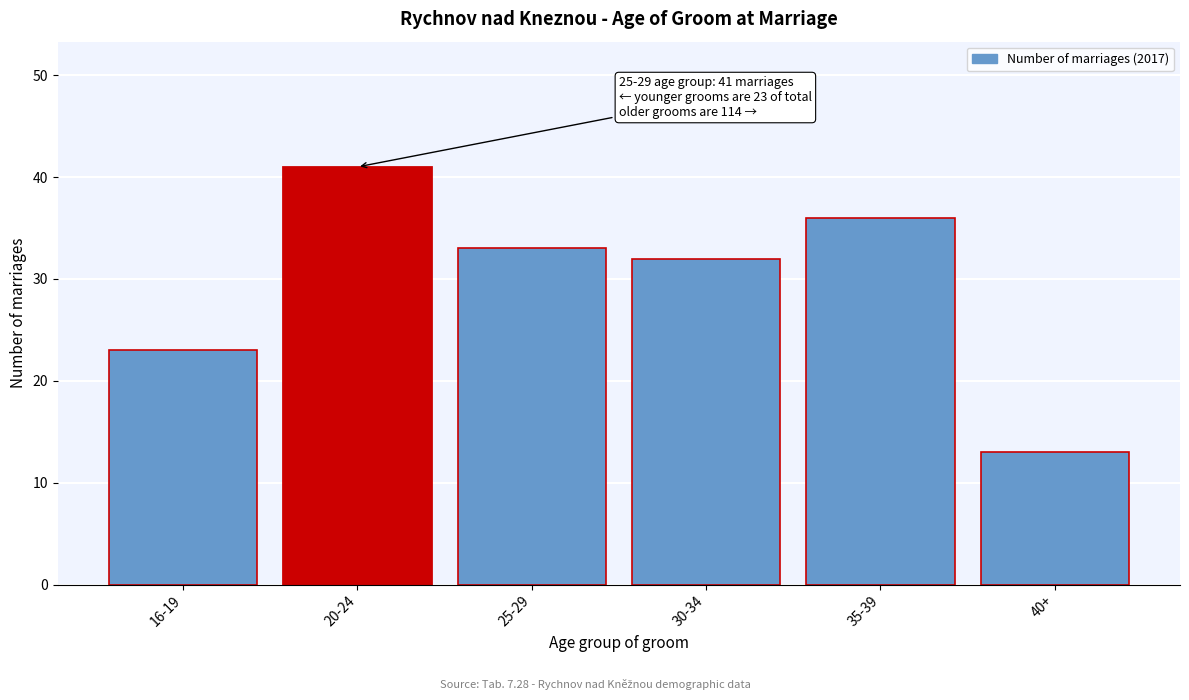

Reading left to right, extract all data points from this chart.

16-19=23	20-24=41	25-29=33	30-34=32	35-39=36	40+=13